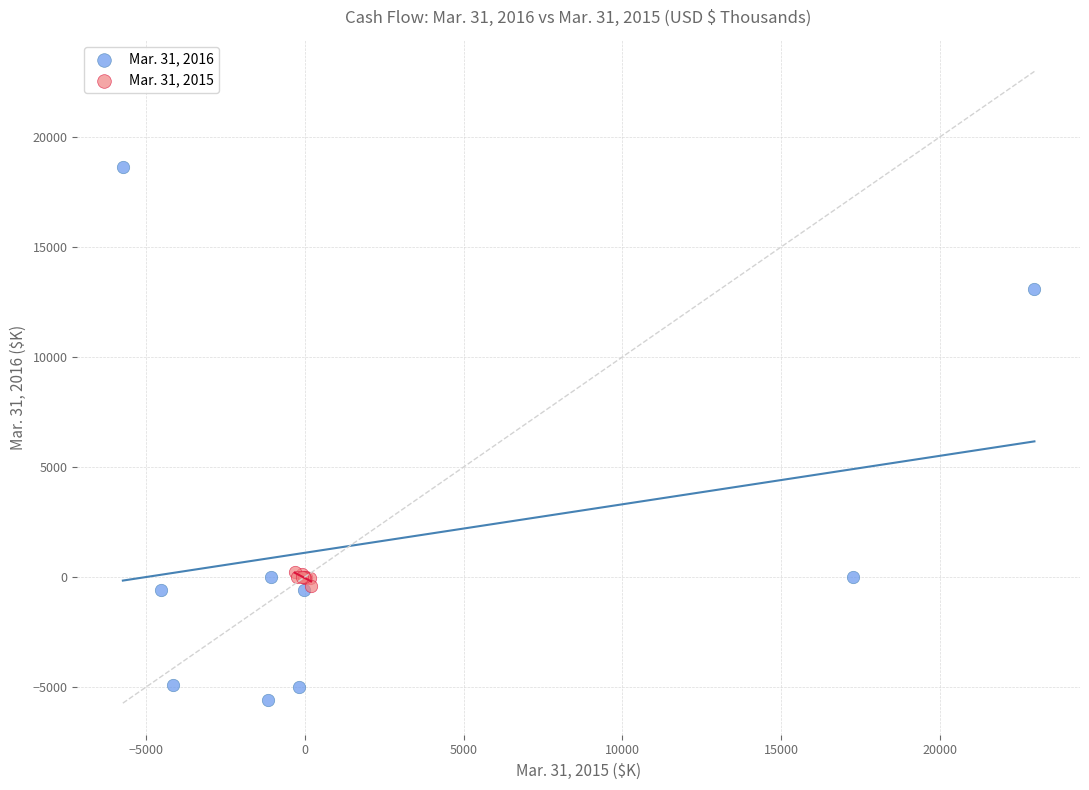

Which series reaches the minimum Y coordinate?

Mar. 31, 2016